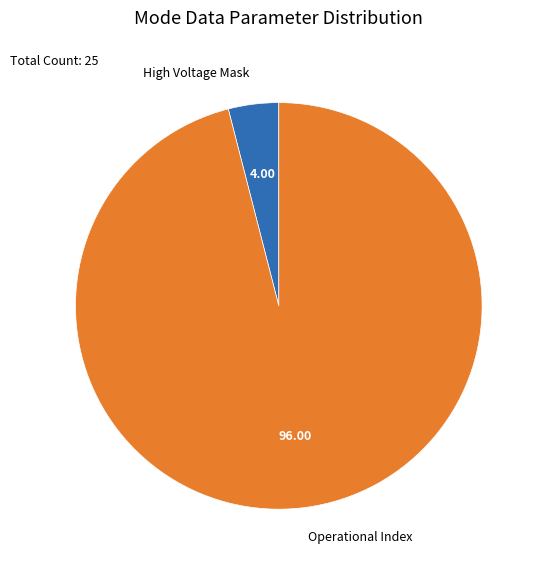

Between High Voltage Mask and Operational Index, which is larger?

Operational Index